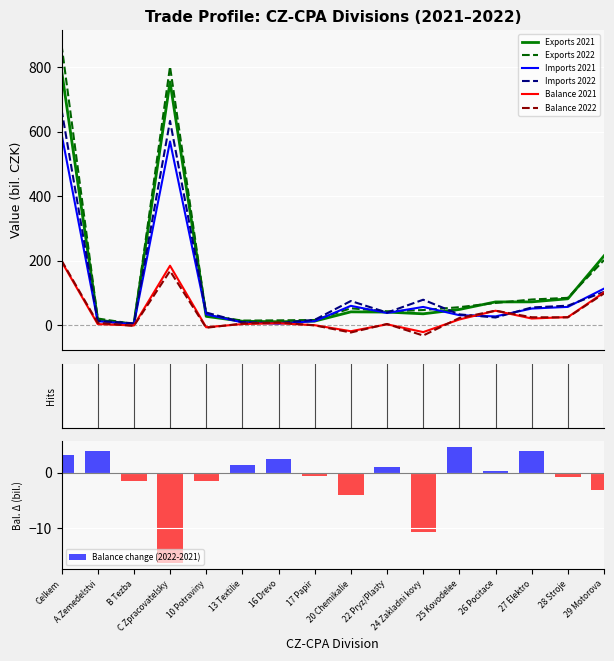

What are all the series names shown in the legend?

exports_2021, exports_2022, imports_2021, imports_2022, balance_2021, balance_2022